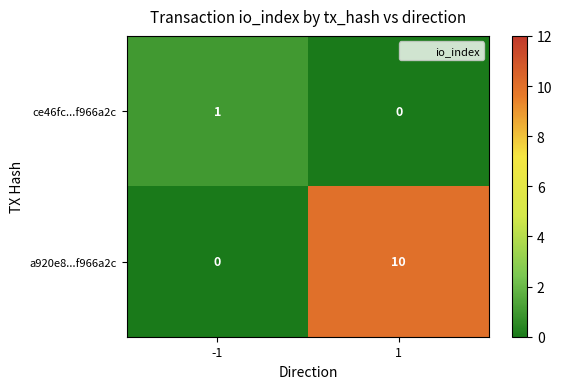

What value does the a920e8...f966a2c series have at 1?

10